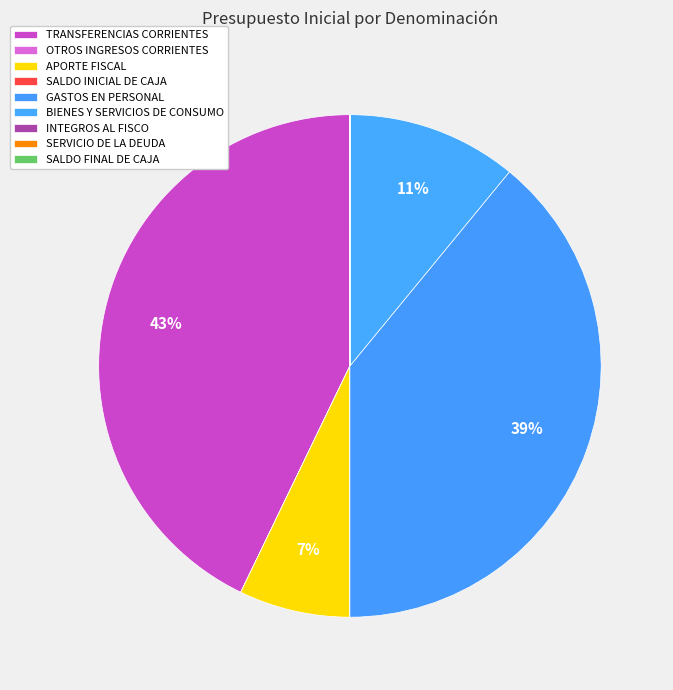

Rank the categories by value from lowest to highest.

OTROS INGRESOS CORRIENTES, SERVICIO DE LA DEUDA, SALDO FINAL DE CAJA, SALDO INICIAL DE CAJA, INTEGROS AL FISCO, APORTE FISCAL, BIENES Y SERVICIOS DE CONSUMO, GASTOS EN PERSONAL, TRANSFERENCIAS CORRIENTES